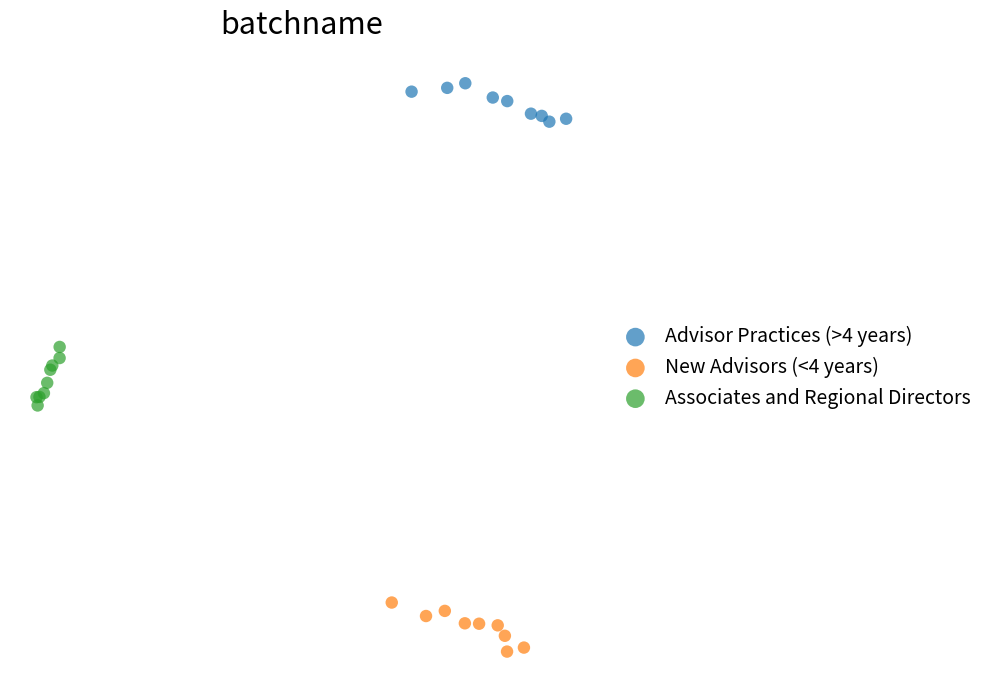

What are all the series names shown in the legend?

Advisor Practices (>4 years), New Advisors (<4 years), Associates and Regional Directors